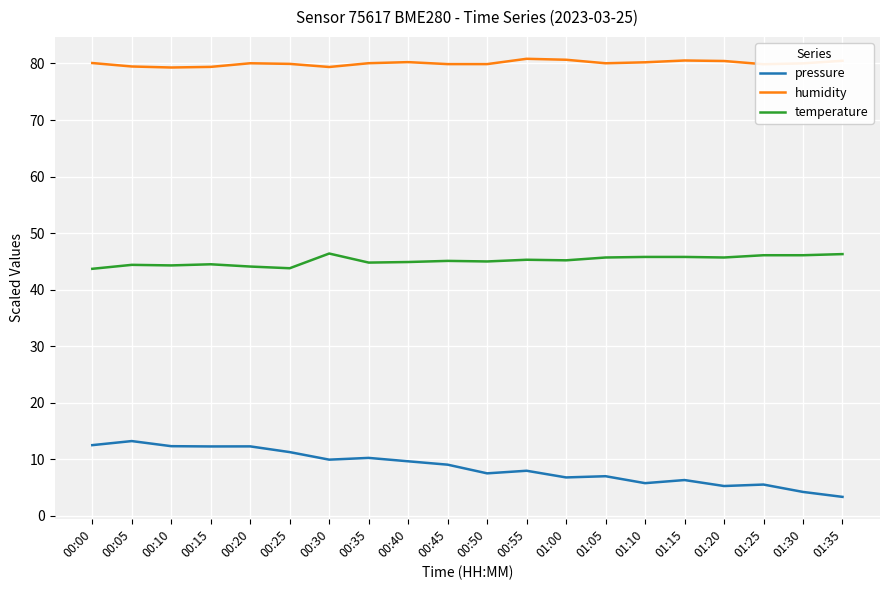

True or false: temperature and pressure intersect in this chart.

False